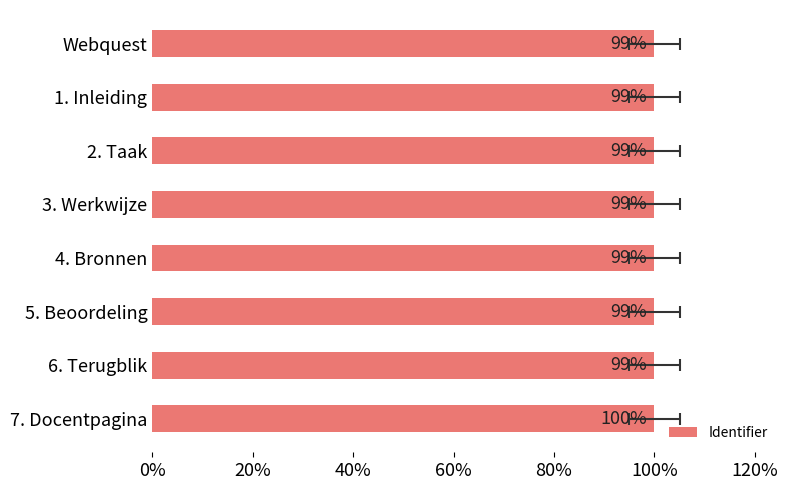

What is the maximum value shown in the chart?

100.0